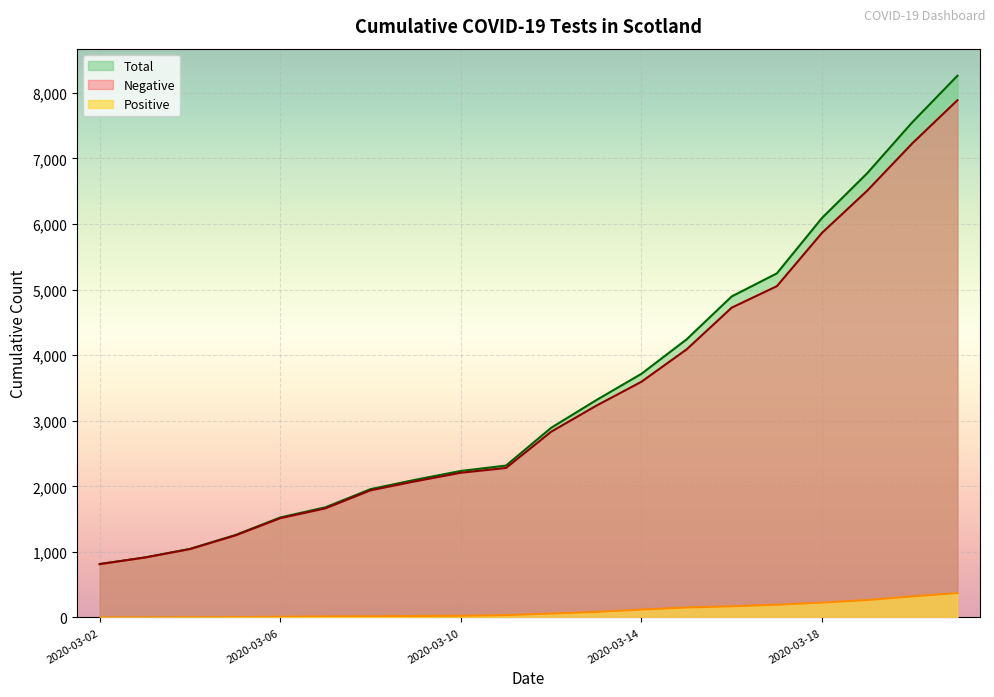

True or false: Negative and Total cross at least once.

False